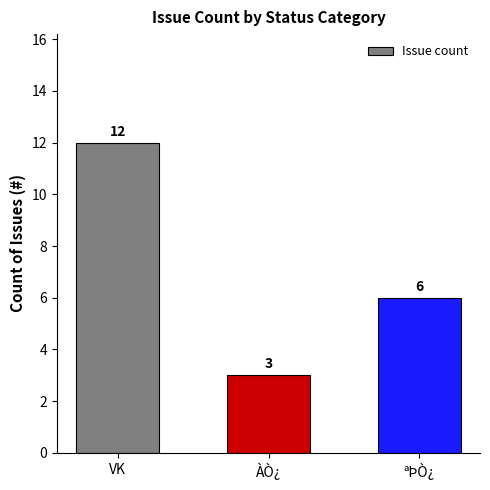

Is it true that the value at ÀÒ¿ is 2?

False